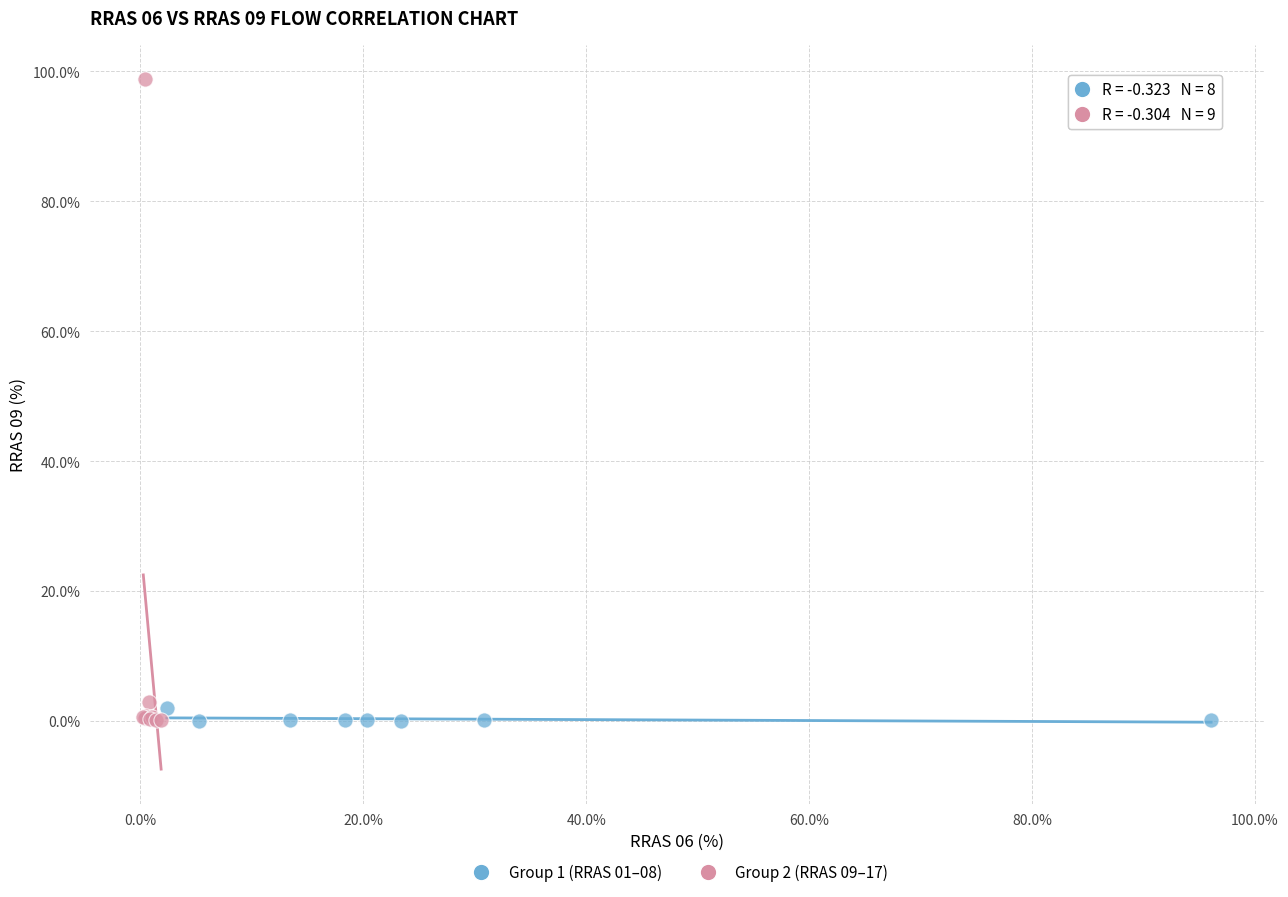

Which series has the widest spread of Y values?

Group 2 (RRAS 09–17)